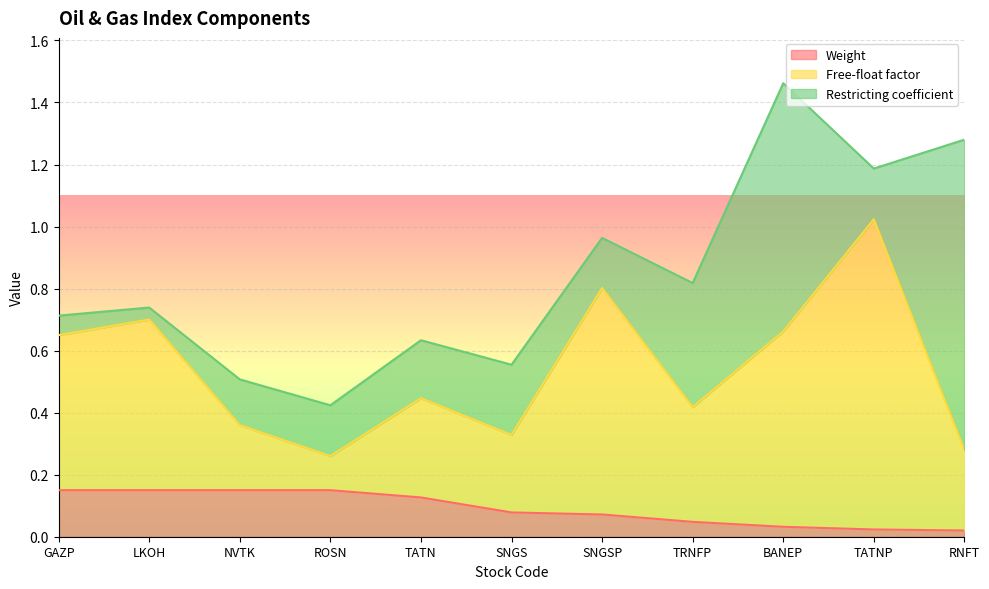

Where do Restricting coefficient and Free-float factor first cross each other?

NVTK and ROSN